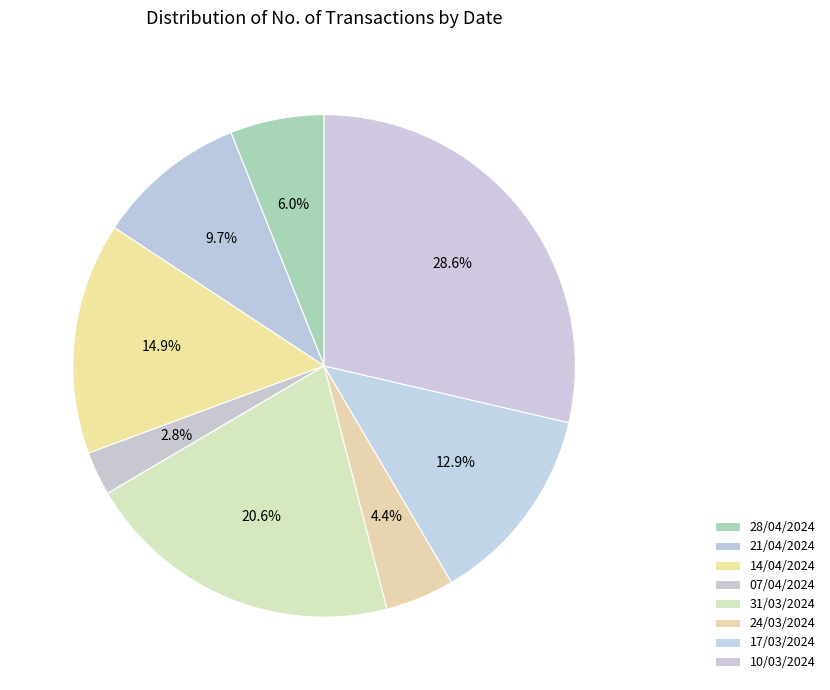

How many segments does this pie chart have?

8